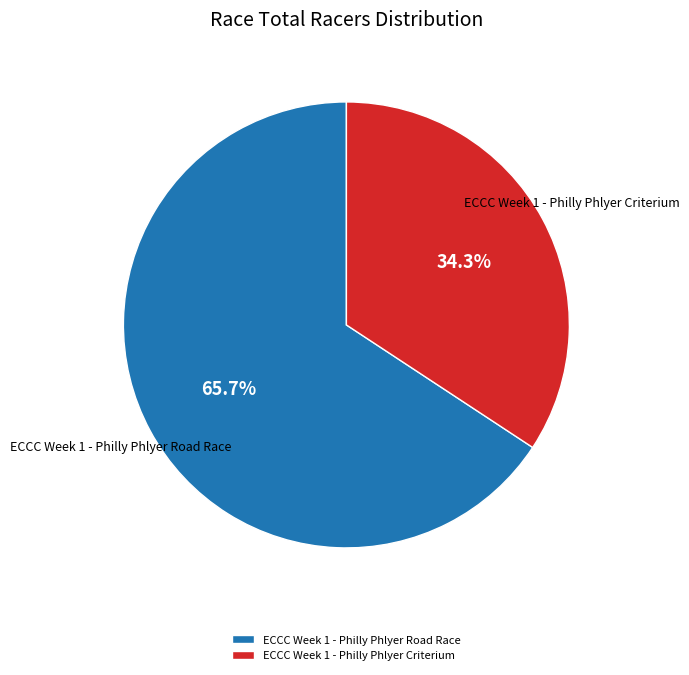

Count the number of slices in the pie.

2